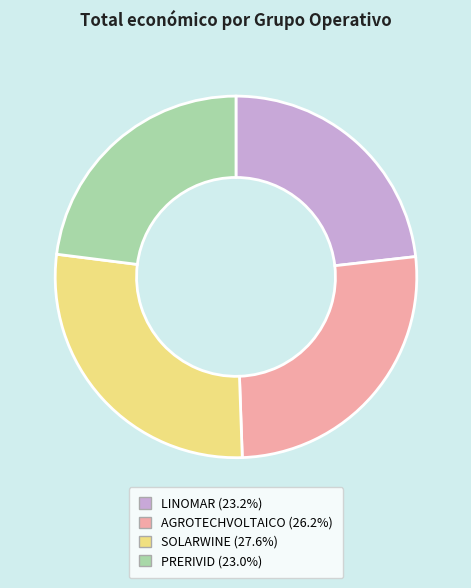

Is there any slice that represents more than half of the pie?

No